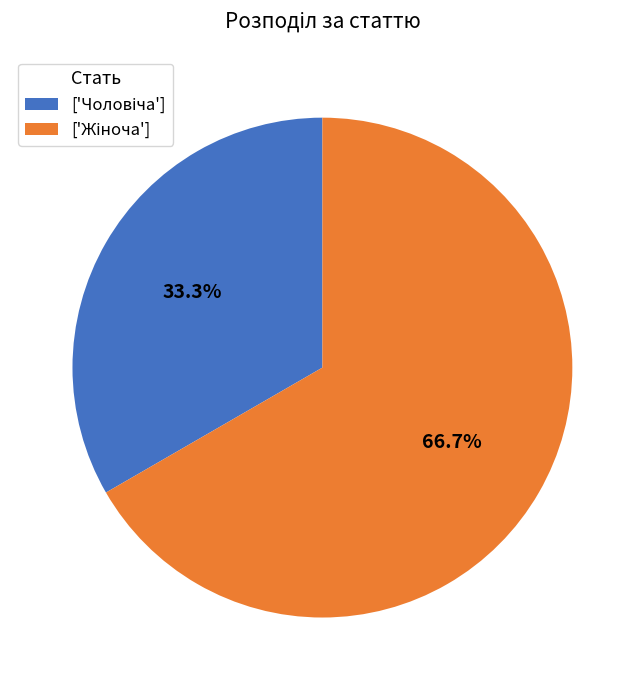

Is there a majority slice in this chart?

Yes